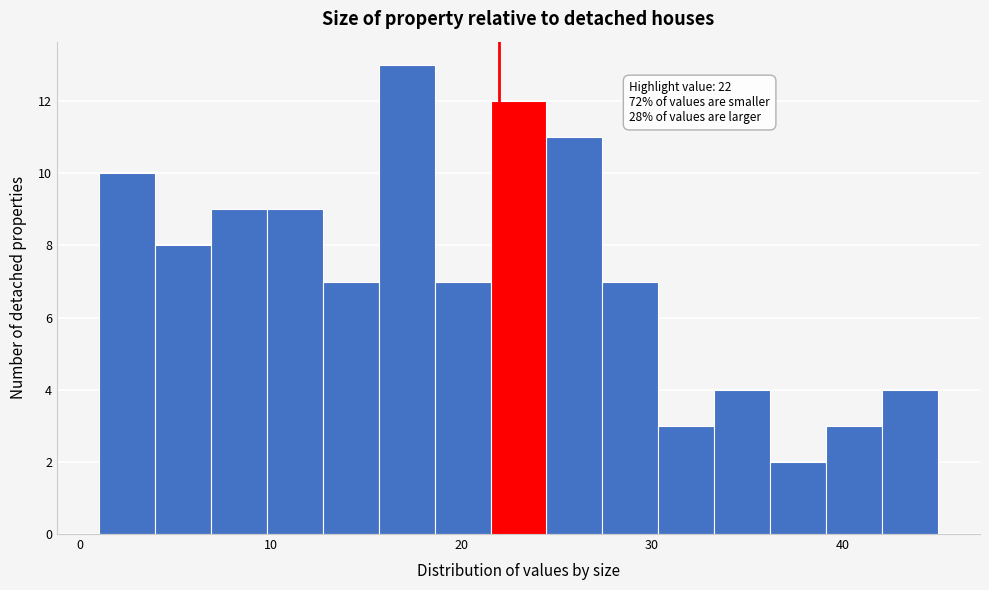

Read against the x-axis, roughly where is the centre of the tallest bar?

17